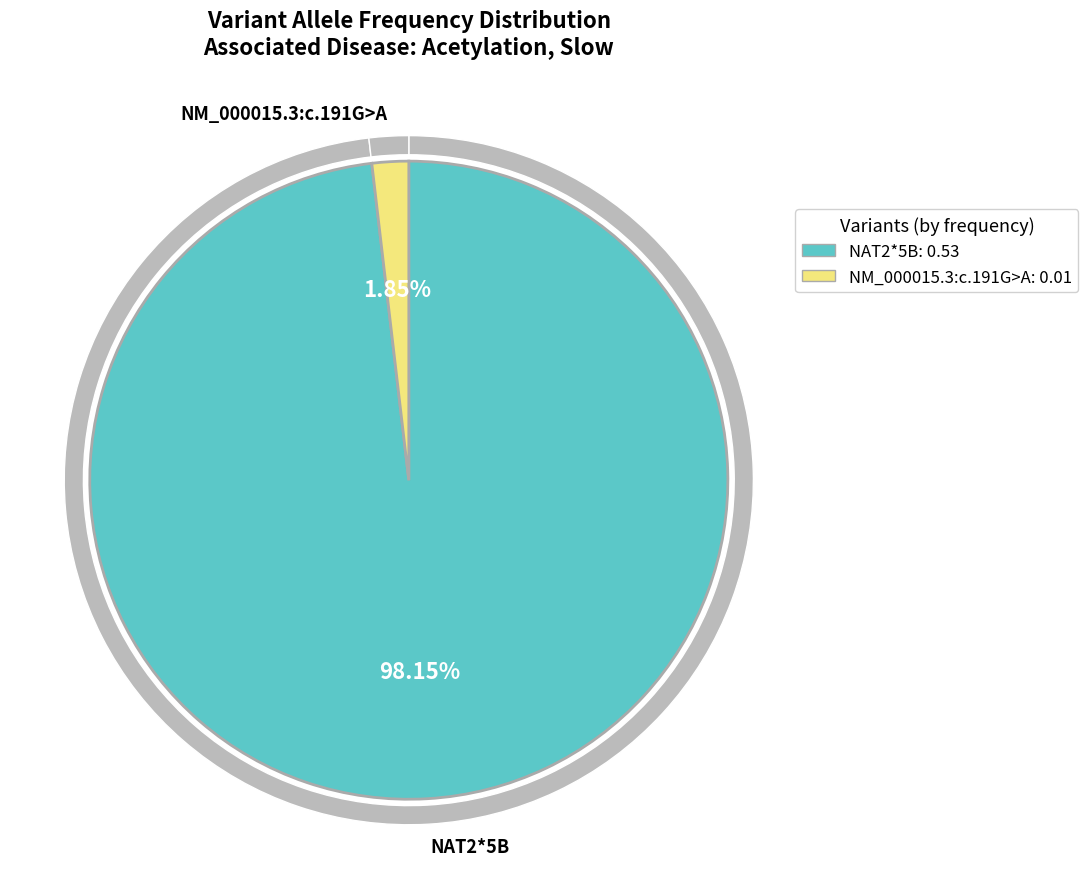

To the nearest percent, what is the difference between the largest and smallest slice percentages?

96%